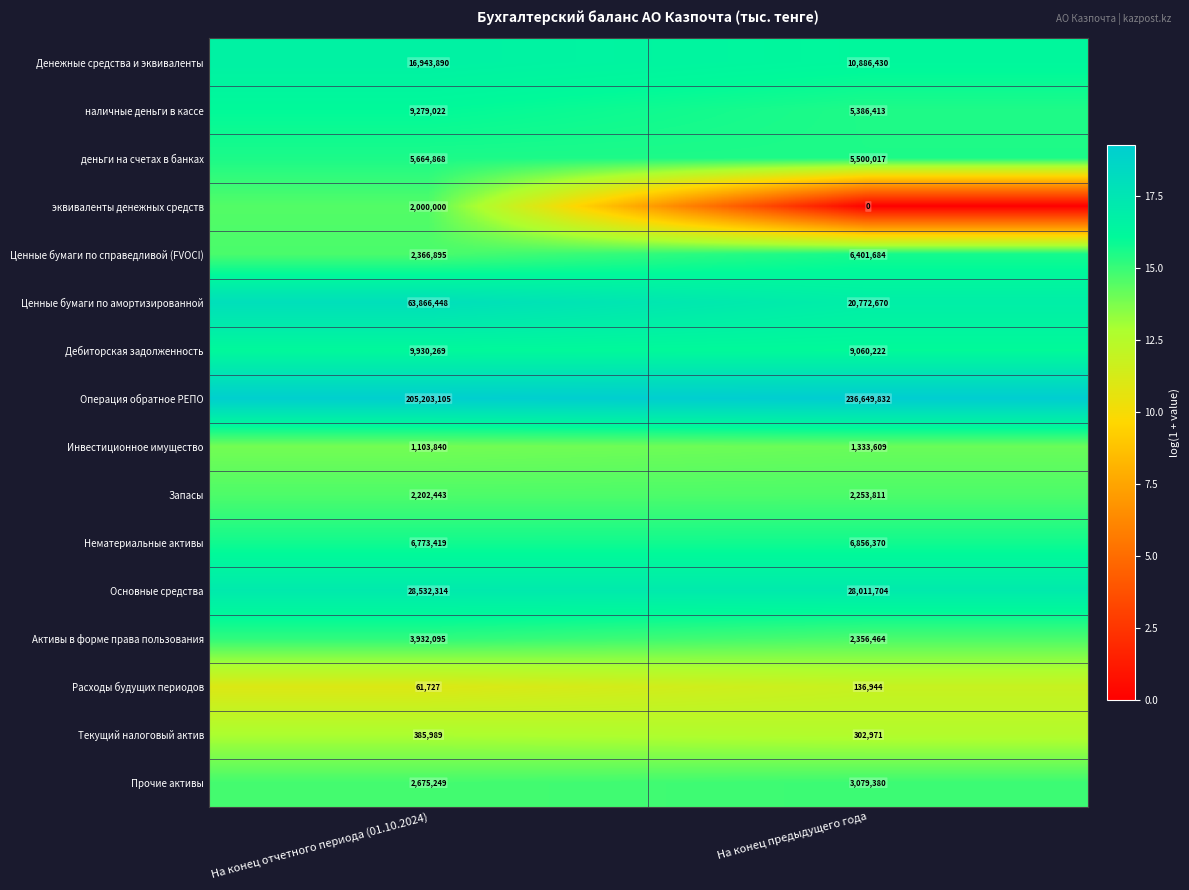

List the series in order of their peak value, highest first.

Операция обратное РЕПО, Ценные бумаги по амортизированной, Основные средства, Денежные средства и эквиваленты, Дебиторская задолженность, наличные деньги в кассе, Нематериальные активы, Ценные бумаги по справедливой (FVOCI), деньги на счетах в банках, Активы в форме права пользования, Прочие активы, Запасы, эквиваленты денежных средств, Инвестиционное имущество, Текущий налоговый актив, Расходы будущих периодов